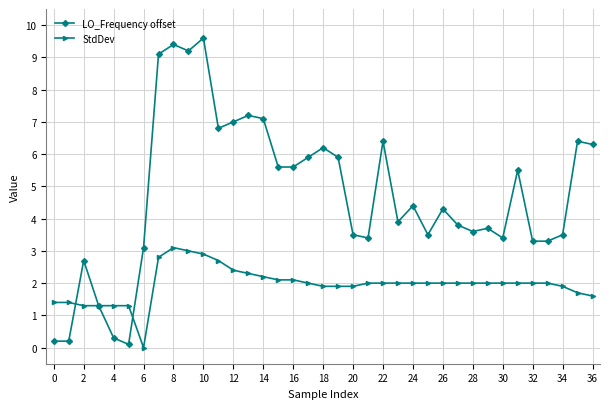

How many interior local peaks does the LO_Frequency offset series have?

11